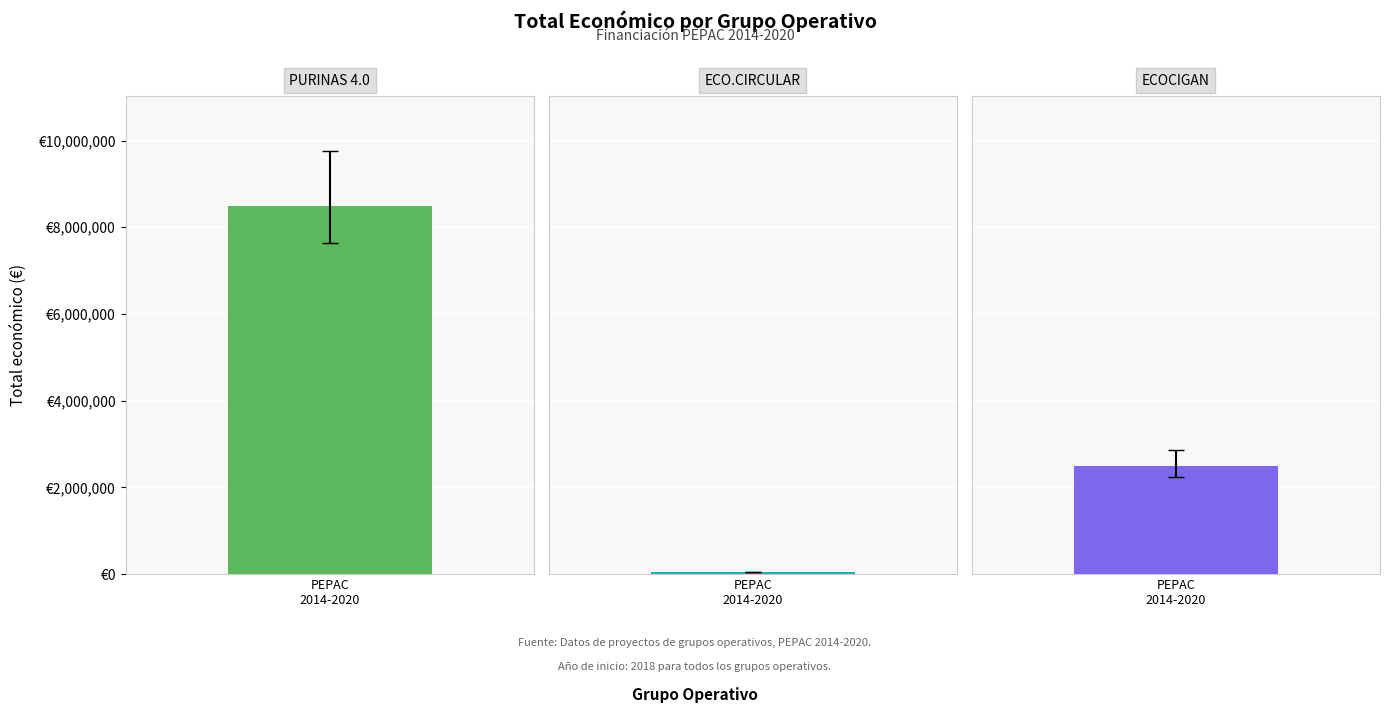

Count the number of values greater than 2483714.

1